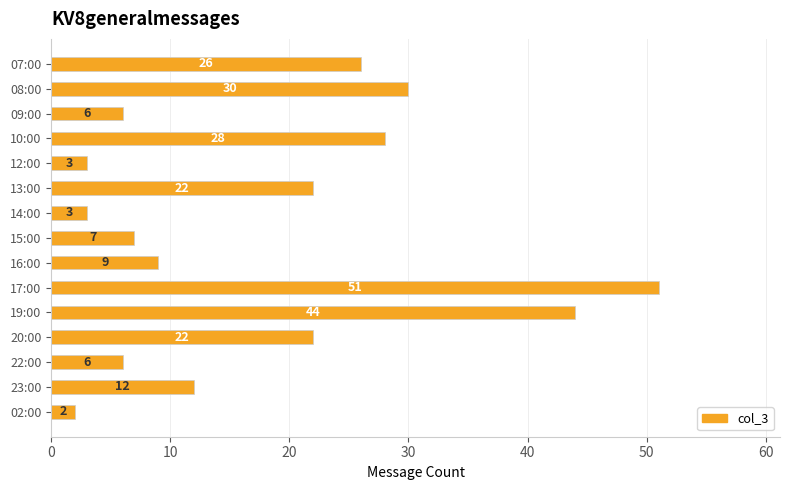

What is the difference between the values at 20:00 and 15:00?

15